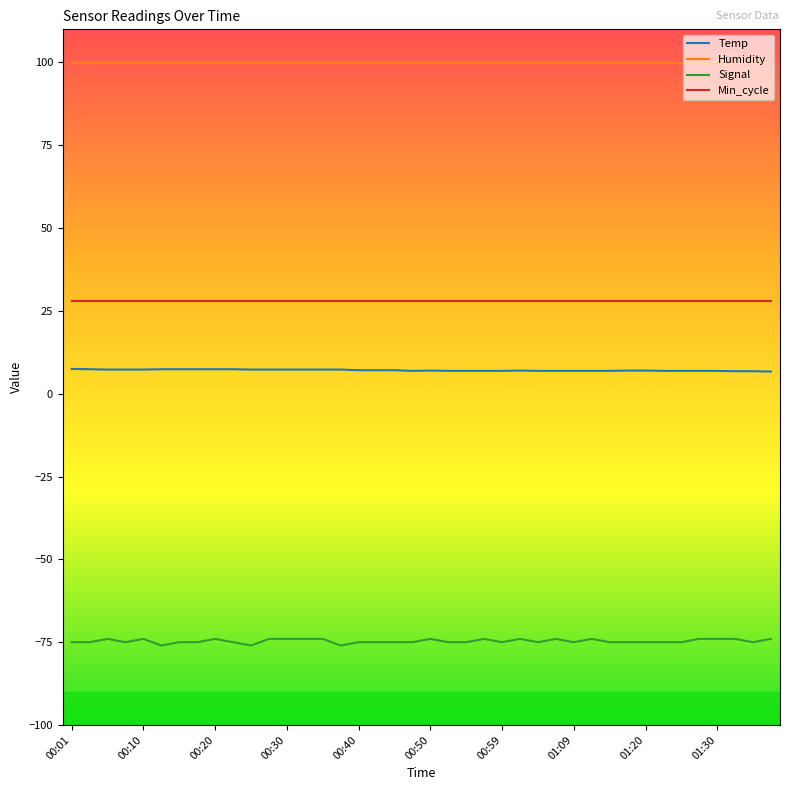

True or false: Temp and Signal intersect in this chart.

False